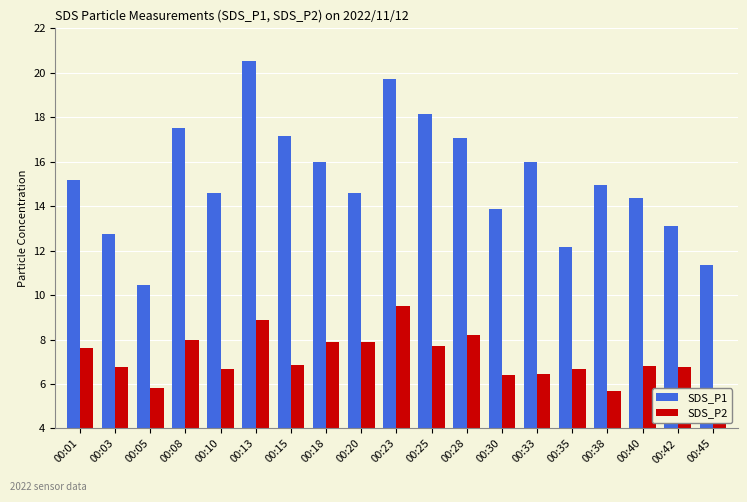

Reading left to right, extract all data points from this chart.

SDS_P1: 00:01=15.2	00:03=12.8	00:05=10.5	00:08=17.5	00:10=14.6	00:13=20.5	00:15=17.2	00:18=16.0	00:20=14.6	00:23=19.7	00:25=18.1	00:28=17.1	00:30=13.9	00:33=16.0	00:35=12.2	00:38=15.0	00:40=14.4	00:42=13.1	00:45=11.4
SDS_P2: 00:01=7.6	00:03=6.8	00:05=5.8	00:08=8.0	00:10=6.7	00:13=8.9	00:15=6.9	00:18=7.9	00:20=7.9	00:23=9.5	00:25=7.7	00:28=8.2	00:30=6.4	00:33=6.4	00:35=6.7	00:38=5.7	00:40=6.8	00:42=6.8	00:45=5.4